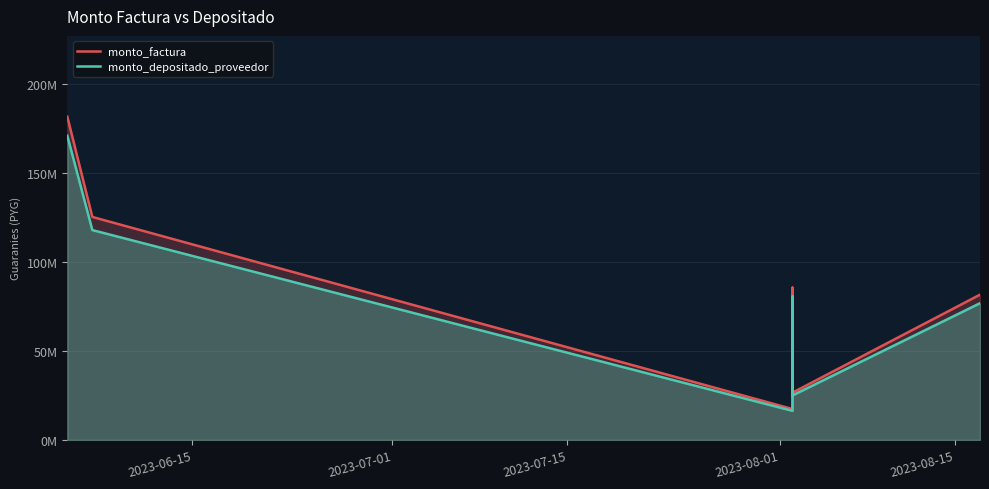

List the series in order of their overall mean, highest first.

monto_factura, monto_depositado_proveedor